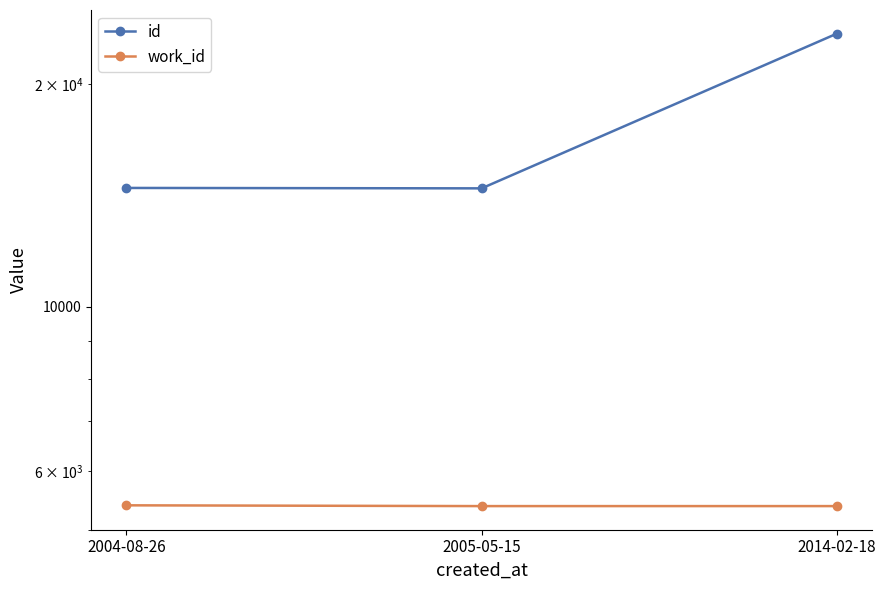

Which series has the largest range (max minus min)?

id